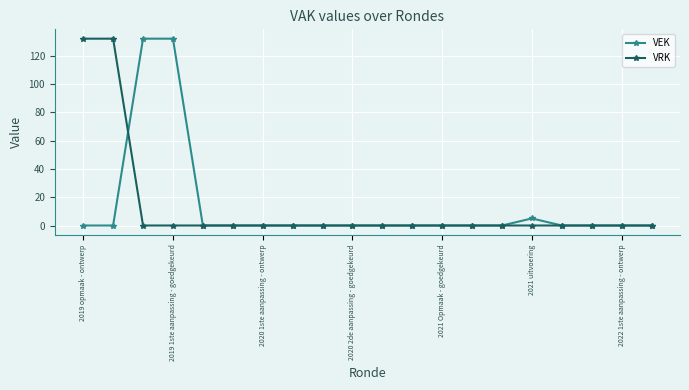

True or false: VEK has more than 0 interior local peaks.

True